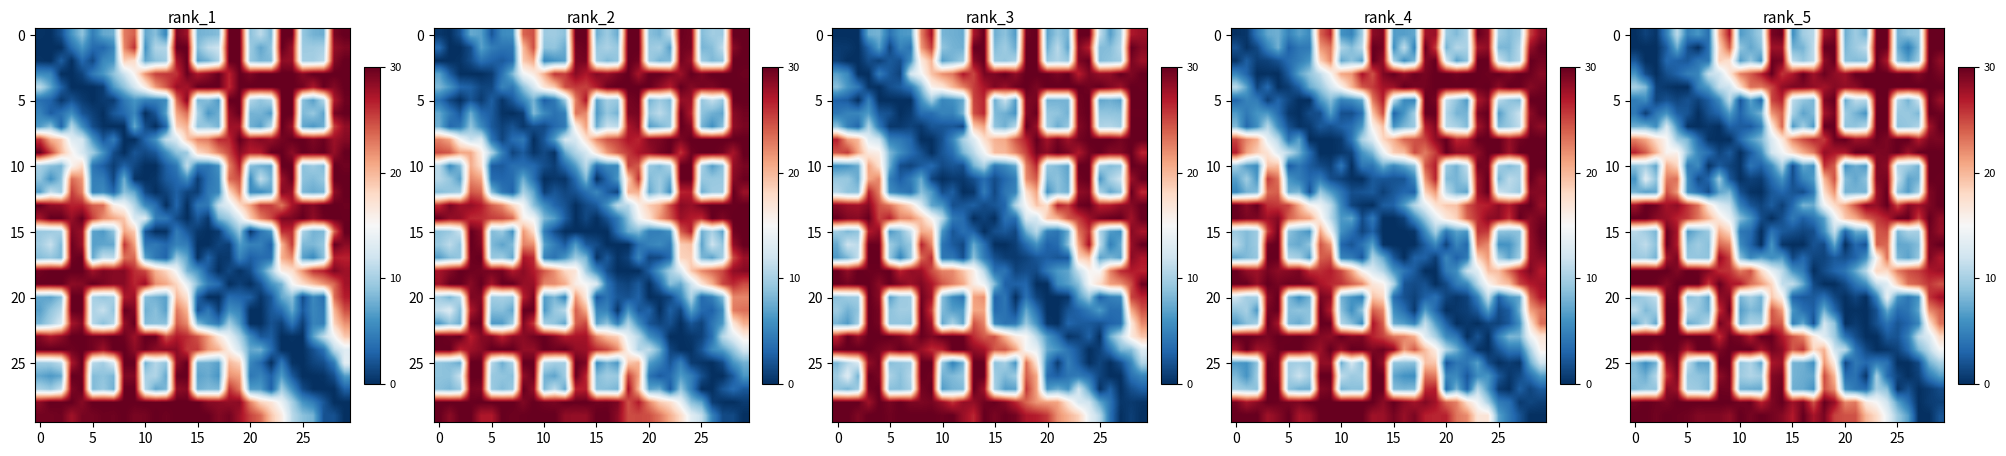

How many data points in row_10 are less than 7?

13